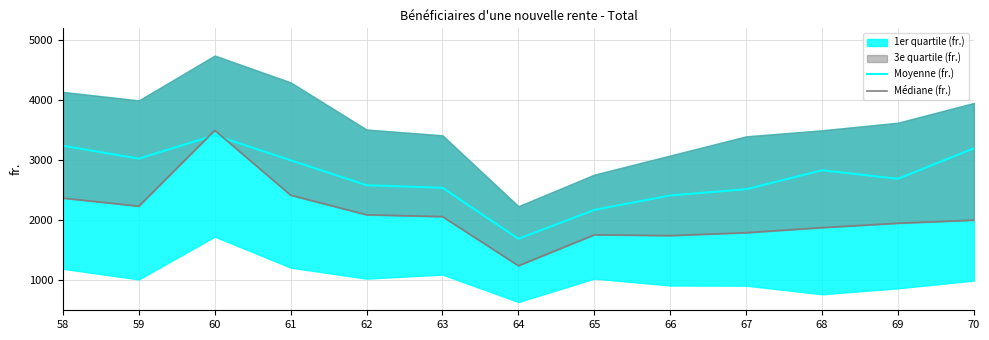

The value of Moyenne (fr.) at 67 is 3371.2. True or false?

False